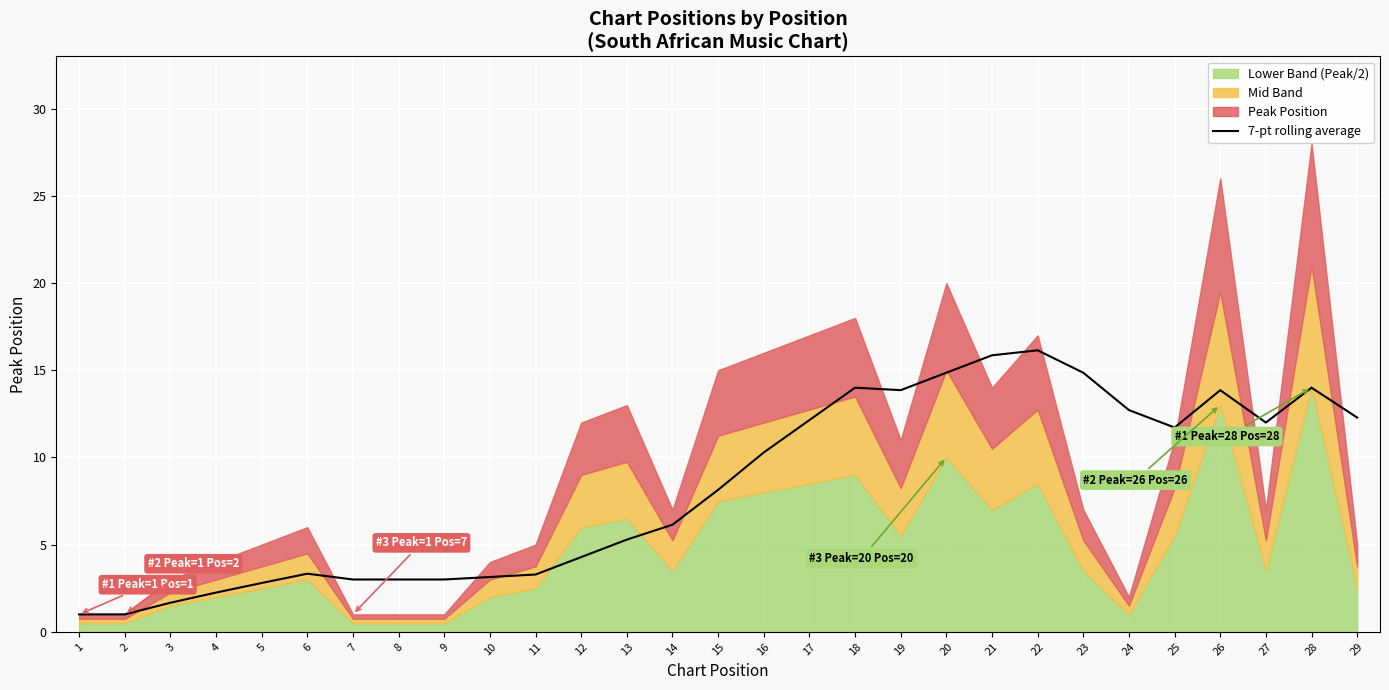

At which category does the data reach its first local peak?

6